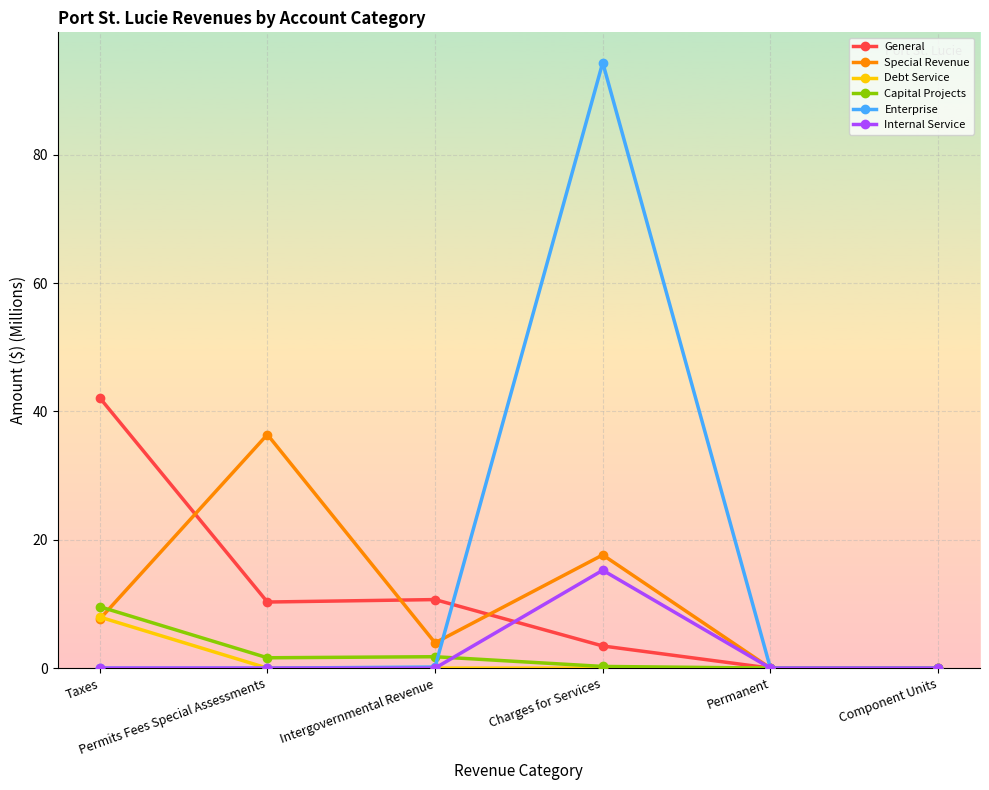

What is the label of the 4th point from the right?

Intergovernmental Revenue